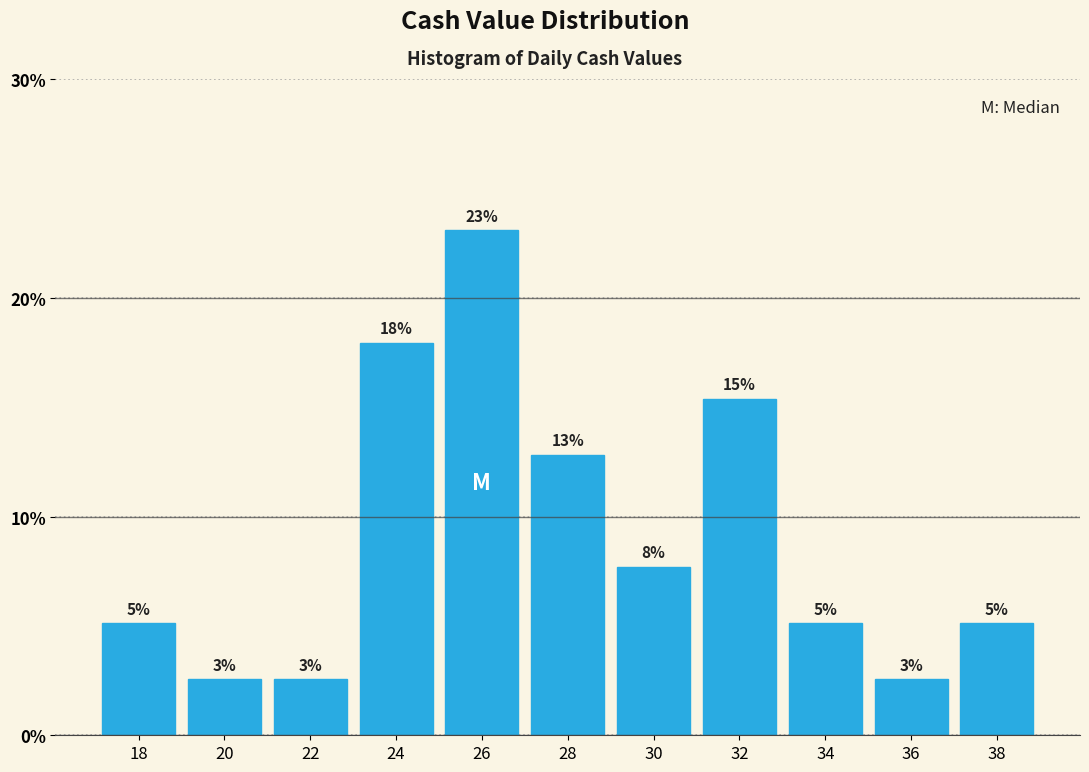

How many bars are there in total?

11